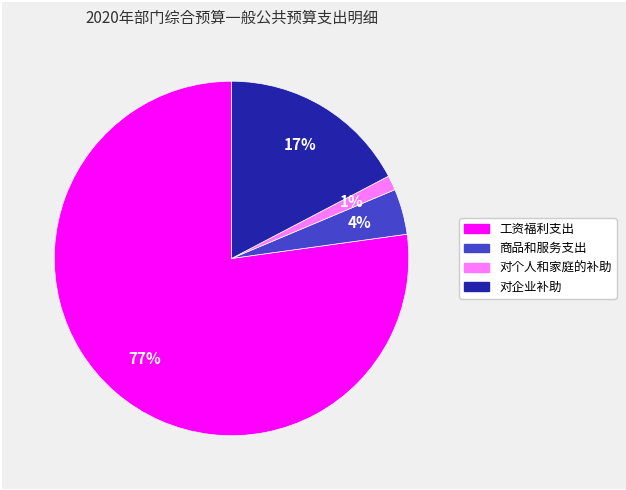

What is the largest slice in the pie chart?

工资福利支出